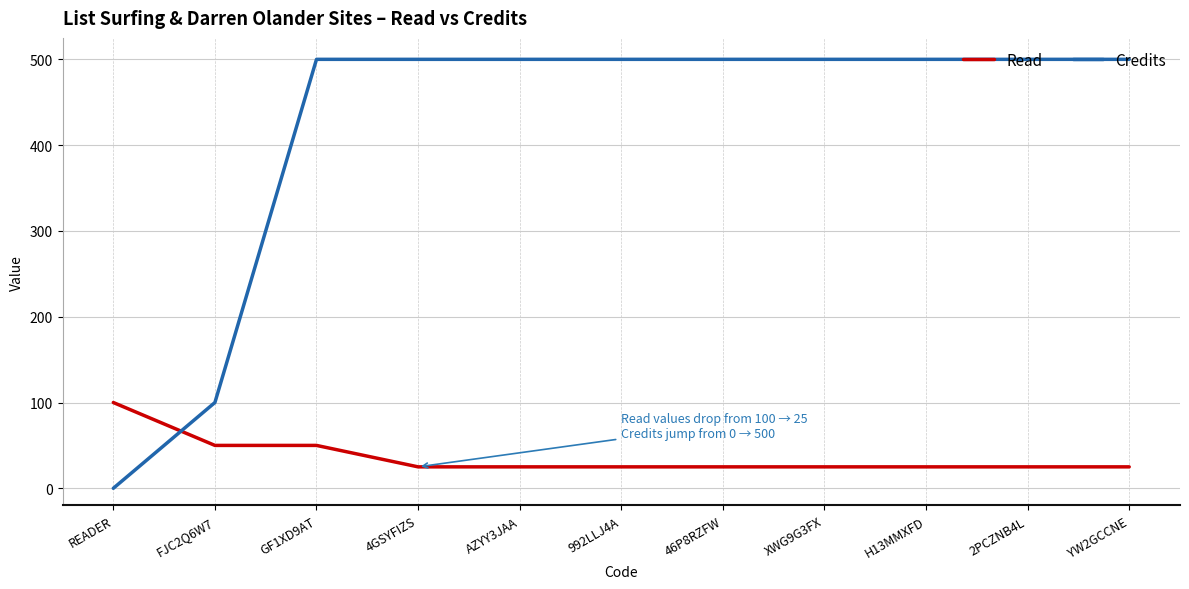

What value does the Read series have at 4GSYFIZS?

25